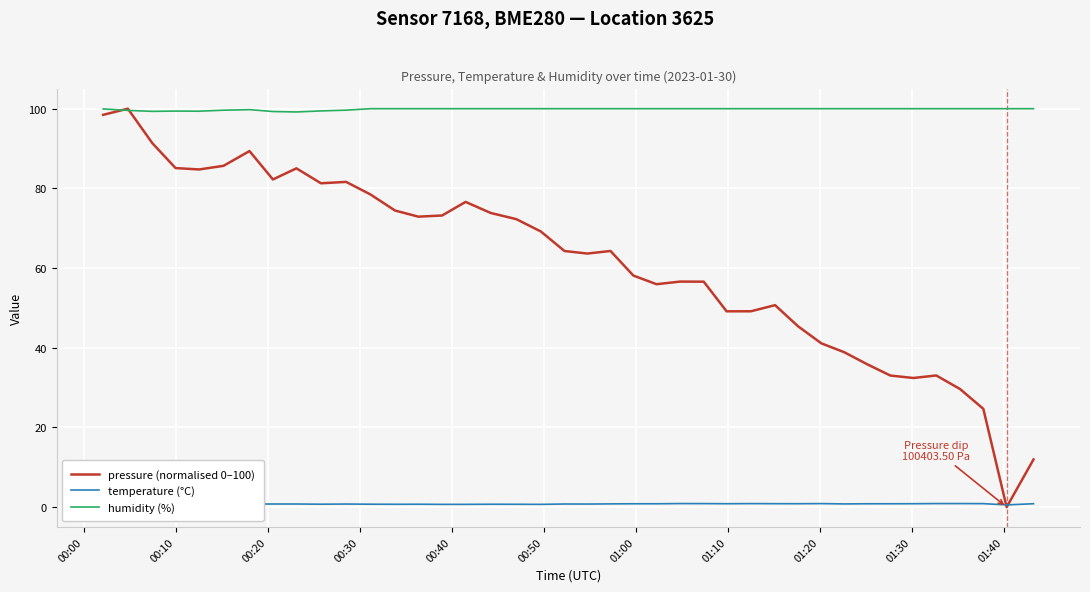

What is the highest value of the humidity (%) series?

100.0